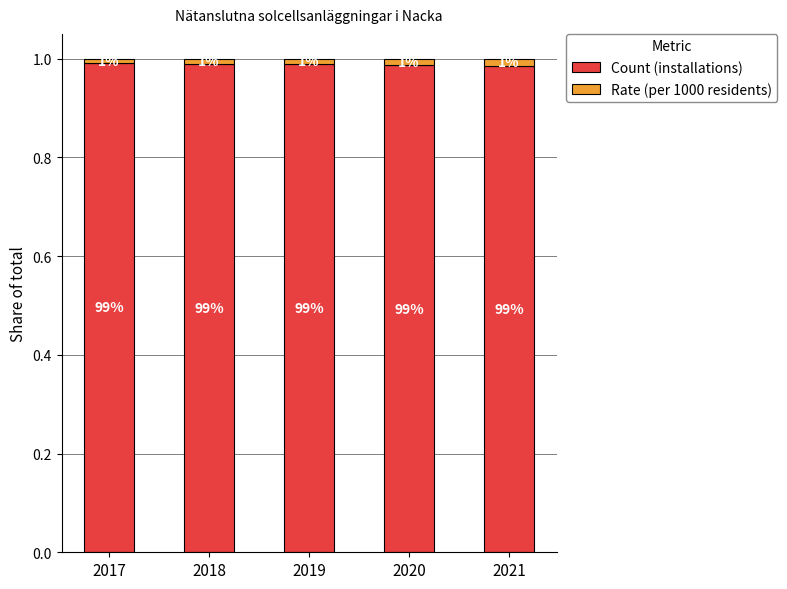

What is the total value across all series at 2019?

1.0